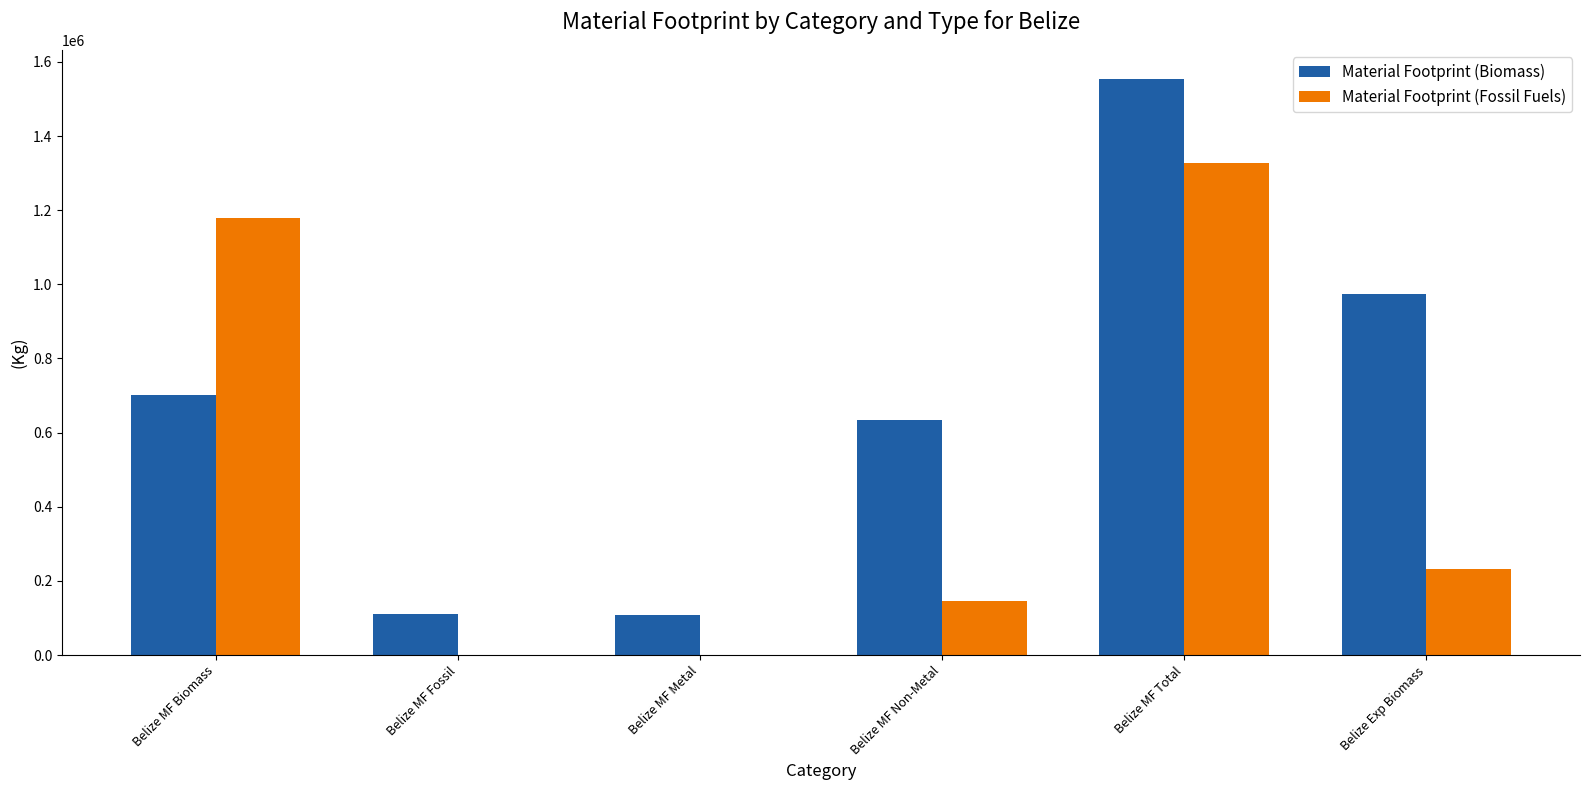

Are the bars grouped side by side (vs. stacked)?

Yes